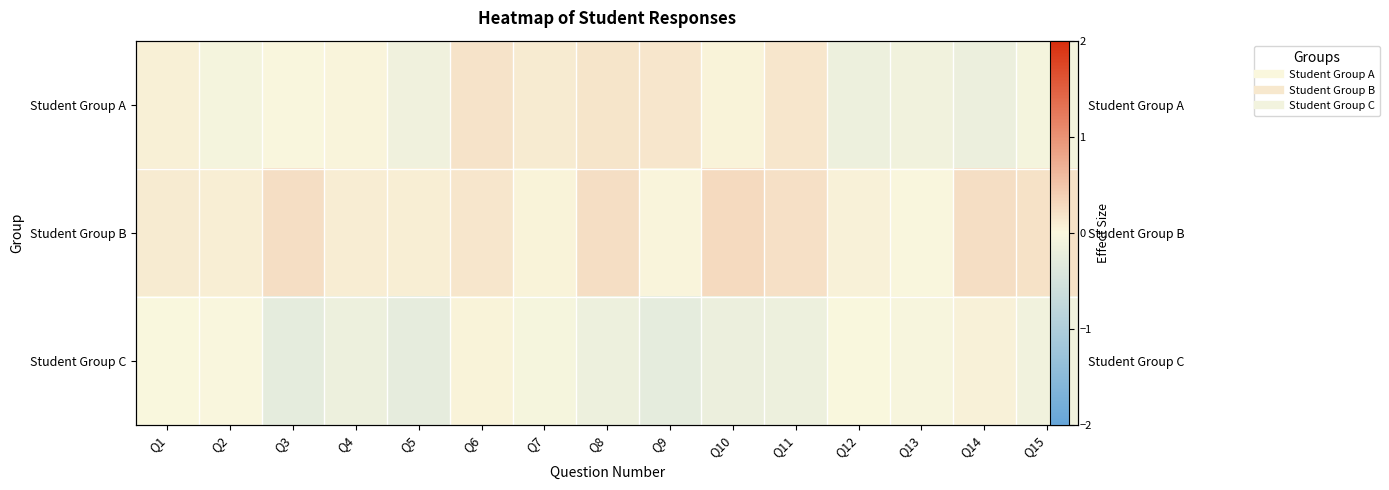

Between Q8 and Q14, which series saw the biggest shift?

Student Group A